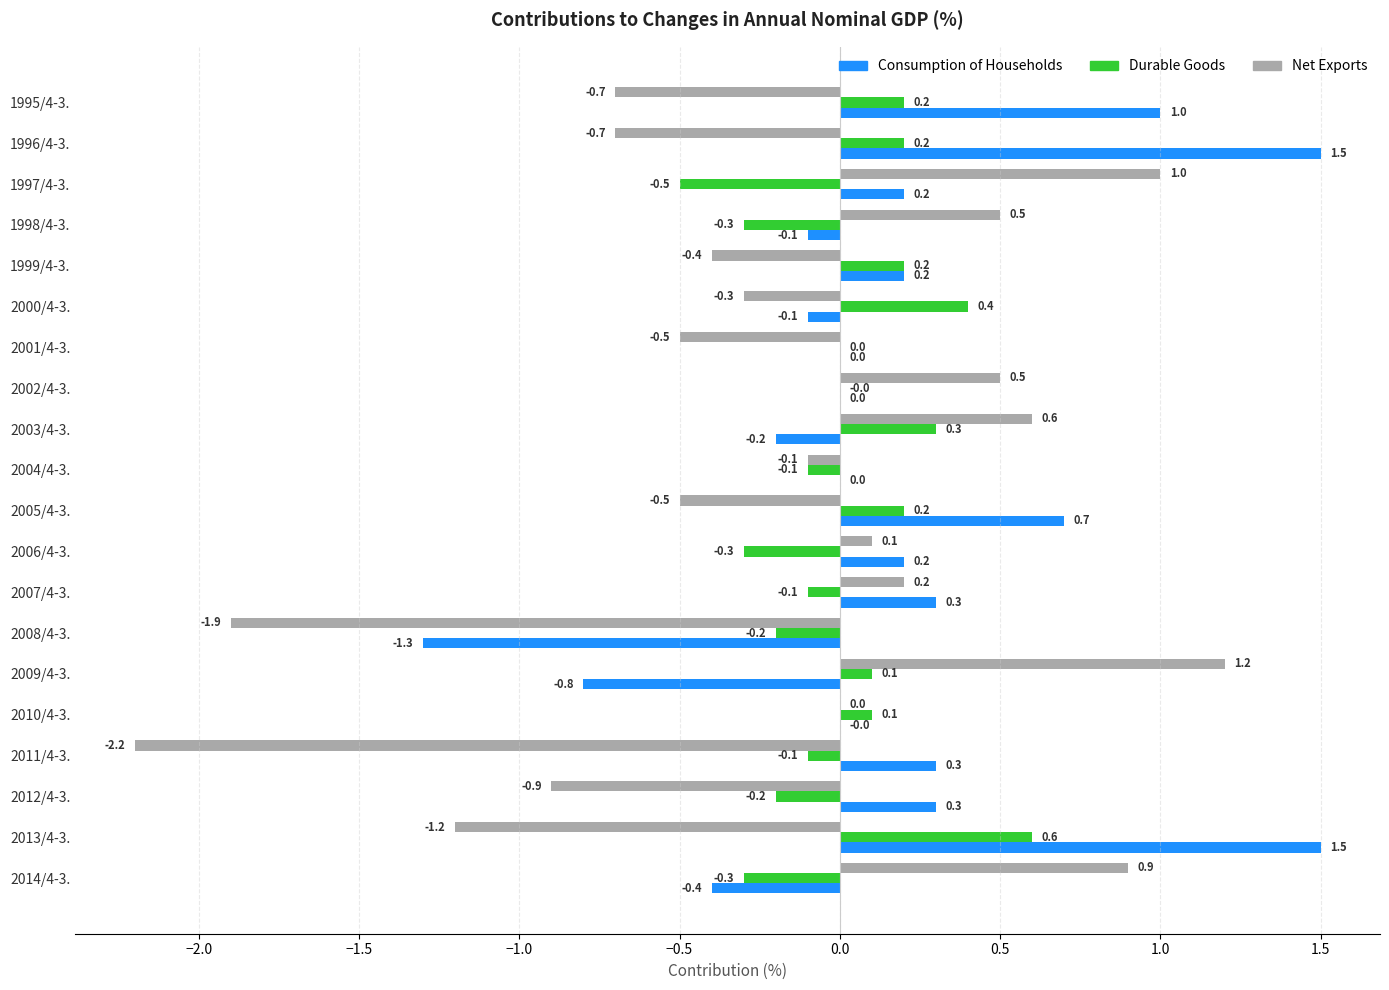

At which label is Net Exports closest to 0?

2010/4-3.